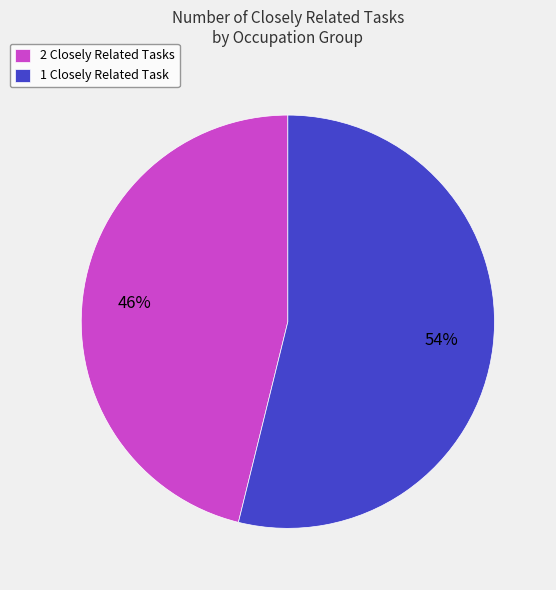

Which has a higher value, 2 Closely Related Tasks or 1 Closely Related Task?

1 Closely Related Task